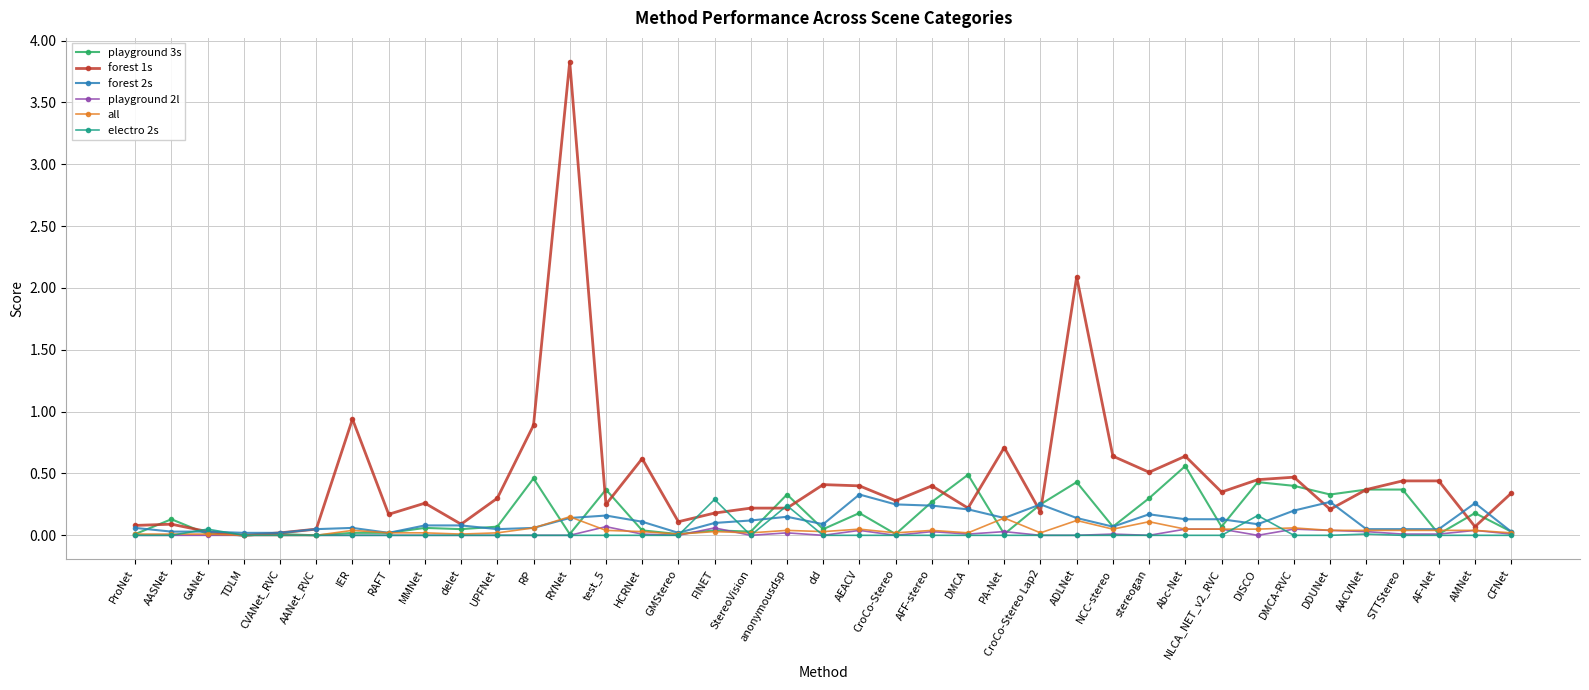

True or false: playground 3s has a value of 0.2 at RP.

False